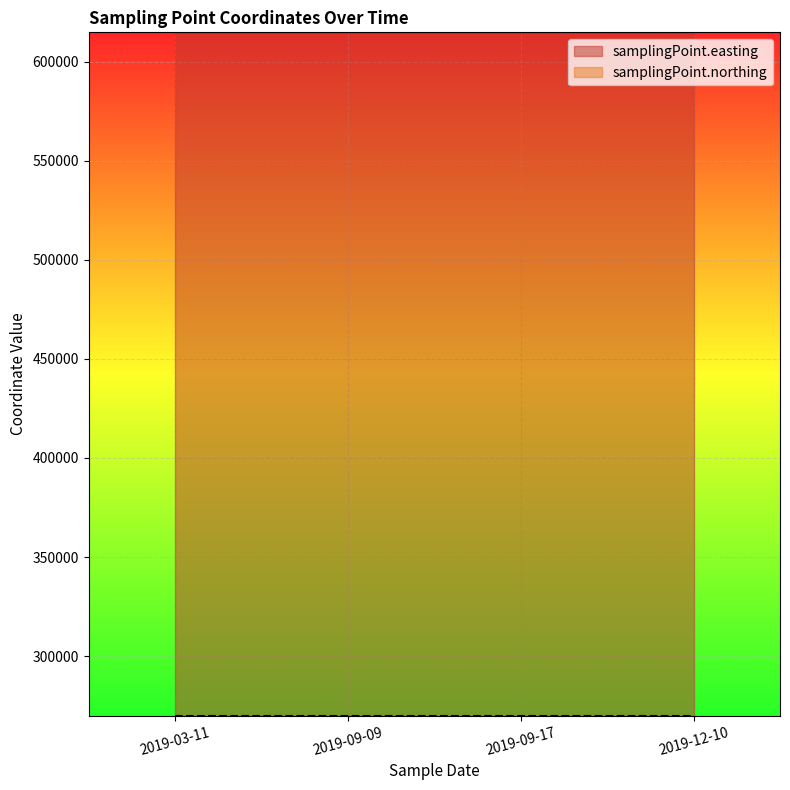

At 2019-09-17T12:23:00, list the series in order from smallest to largest.

samplingPoint.northing, samplingPoint.easting